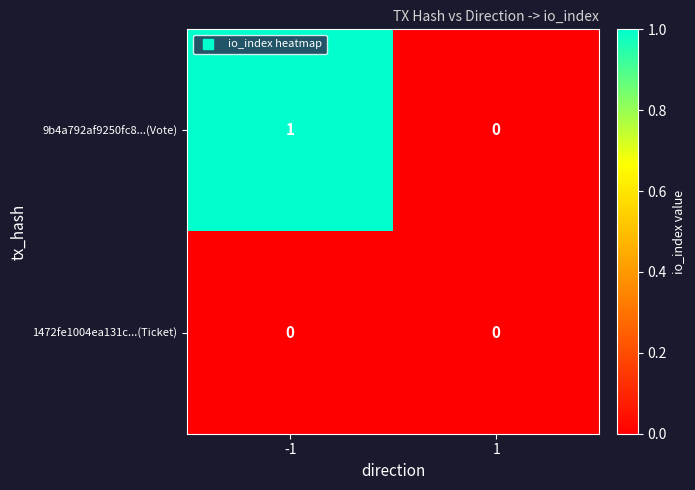

Rank the series by their maximum value, from highest to lowest.

9b4a792af9250fc8...(Vote), 1472fe1004ea131c...(Ticket)